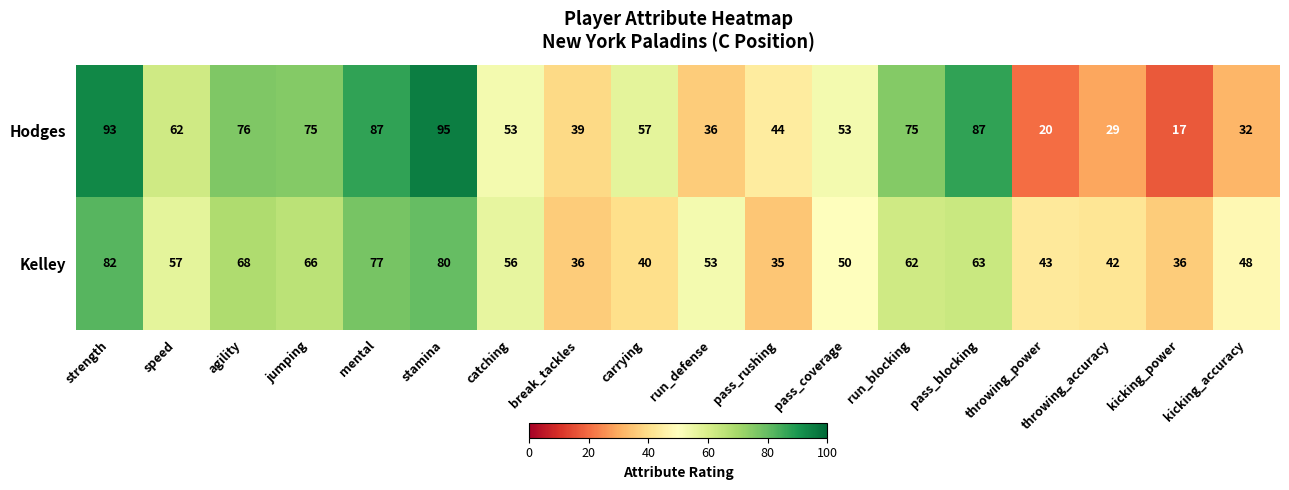

Is it true that Kelley equals 21 at pass_coverage?

False